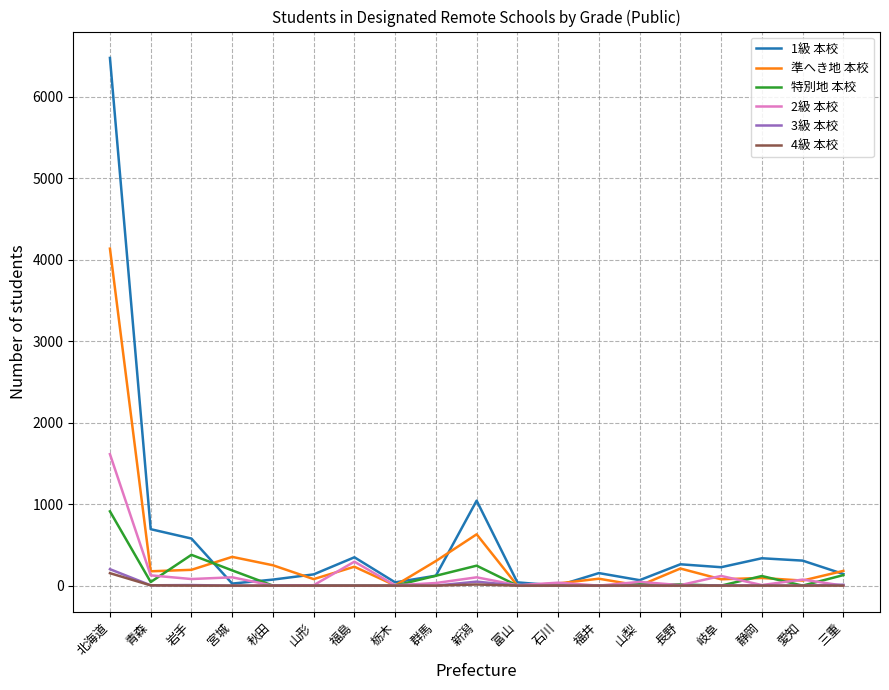

What is the difference between the 1級 本校 values at 福井 and 長野?

108